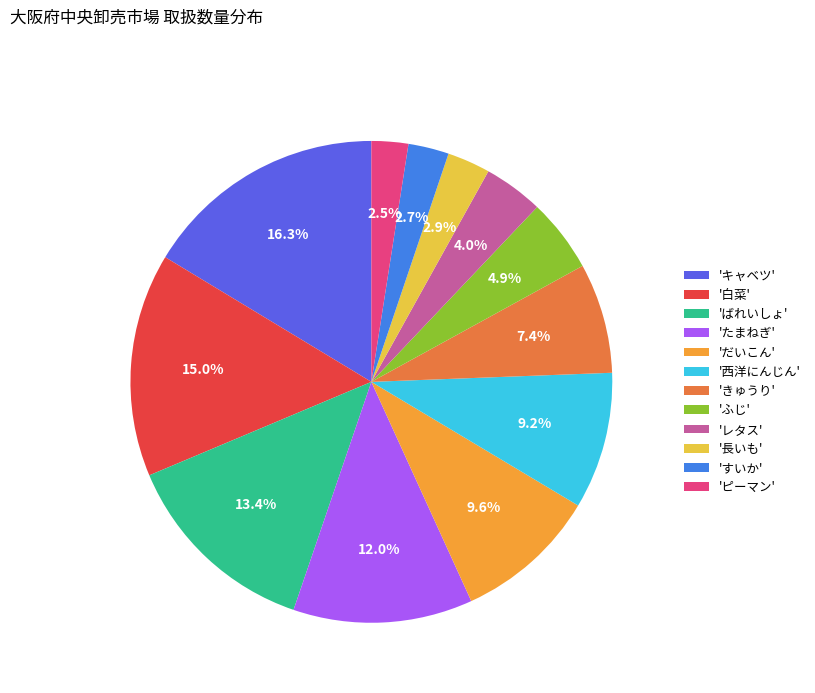

Which has a higher value, 'すいか' or 'ふじ'?

'ふじ'